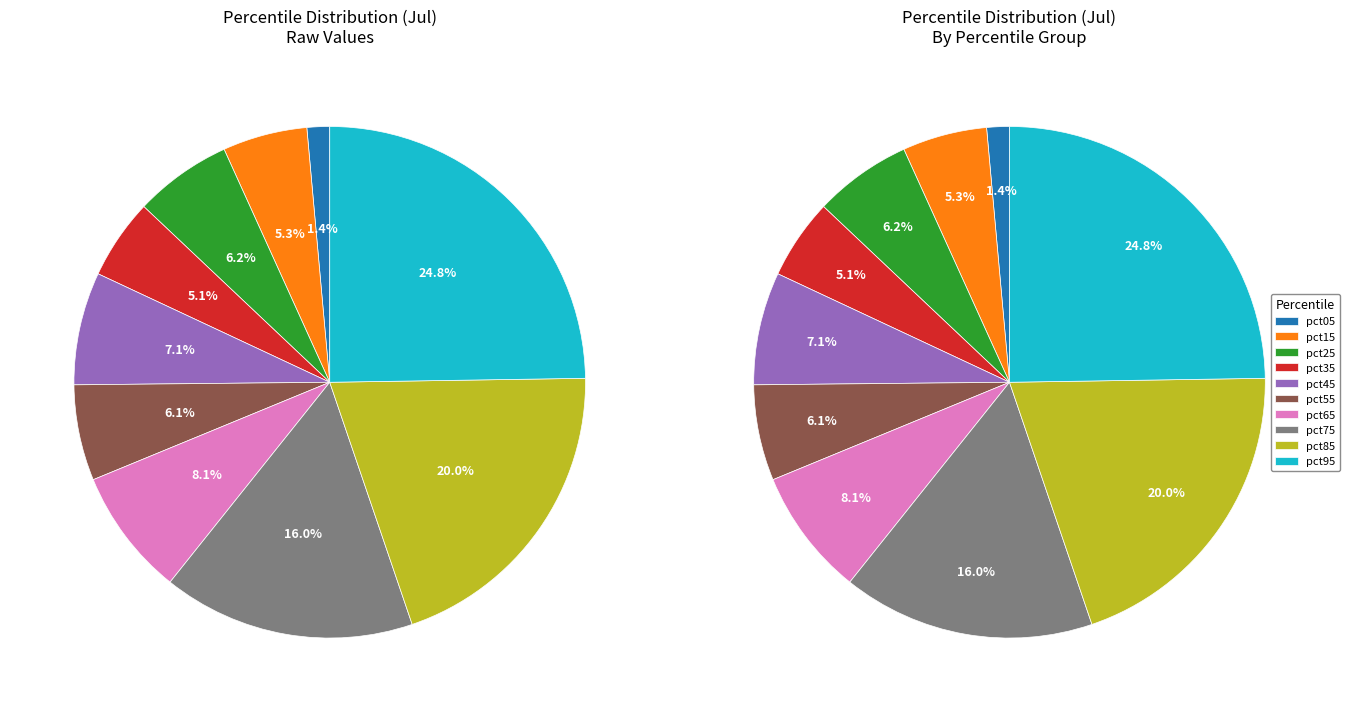

Which slice is the smallest?

pct05